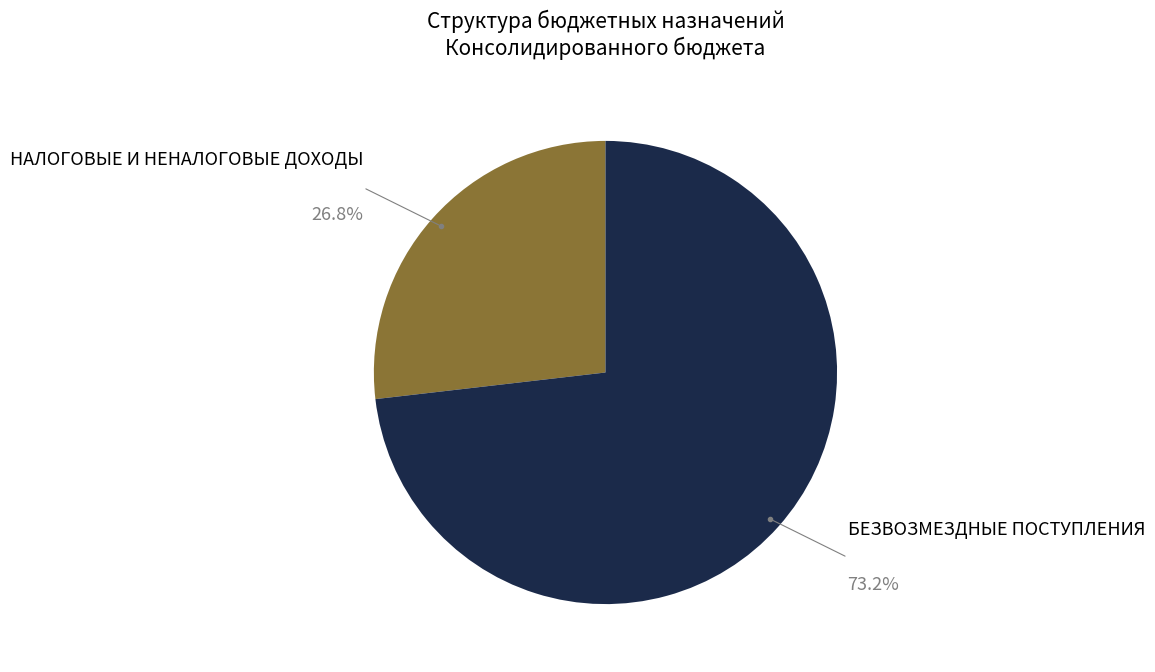

Does any single category account for the majority?

Yes